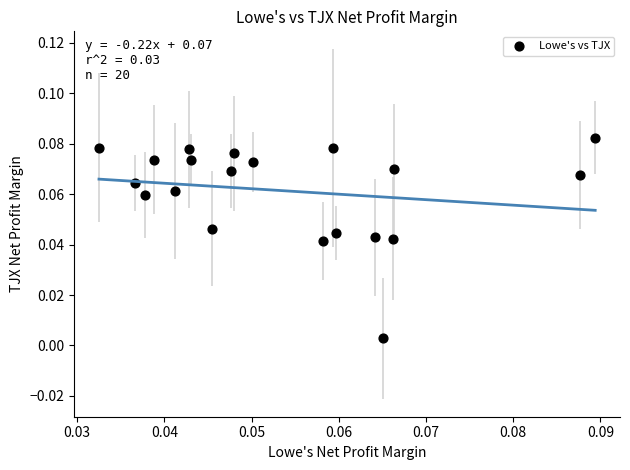

How many data points are displayed?

20